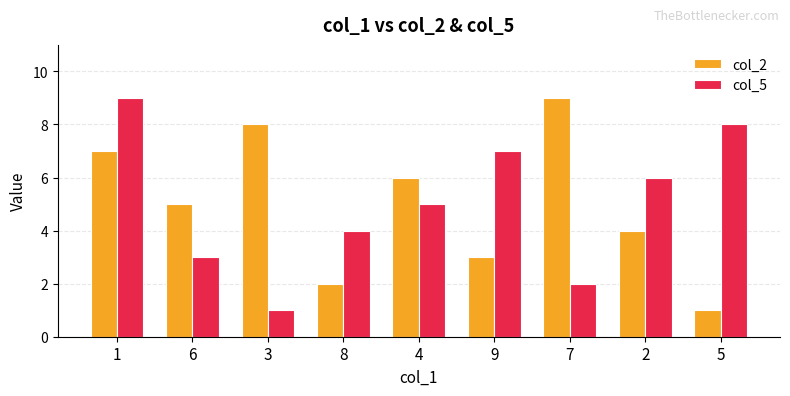

The col_5 series shows 1 at 3. True or false?

True